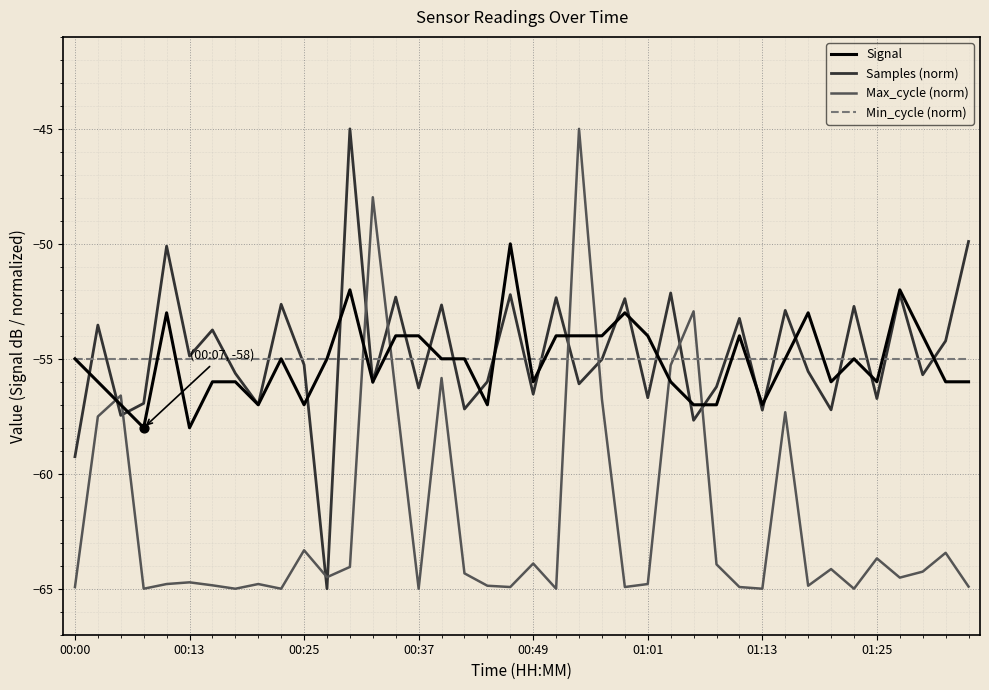

What is the minimum value for Min_cycle (norm)?

-55.0